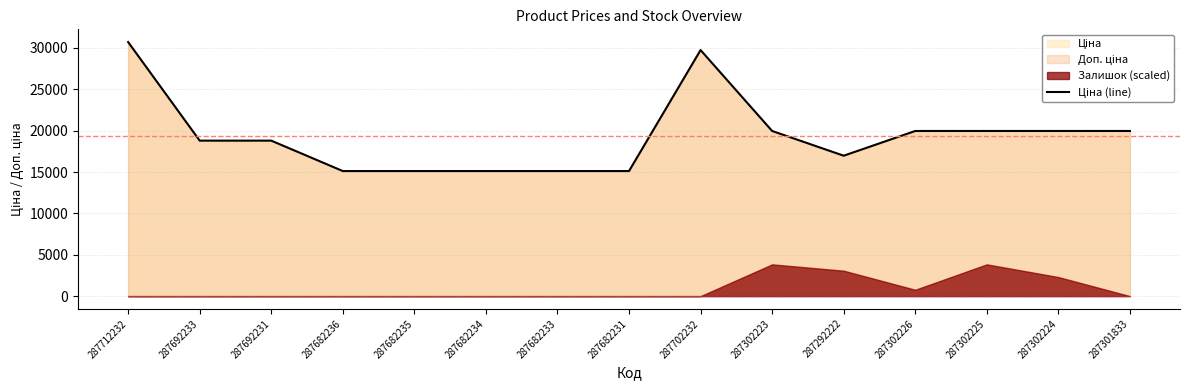

How many interior local peaks (higher than both neighbors) does the data have?

1